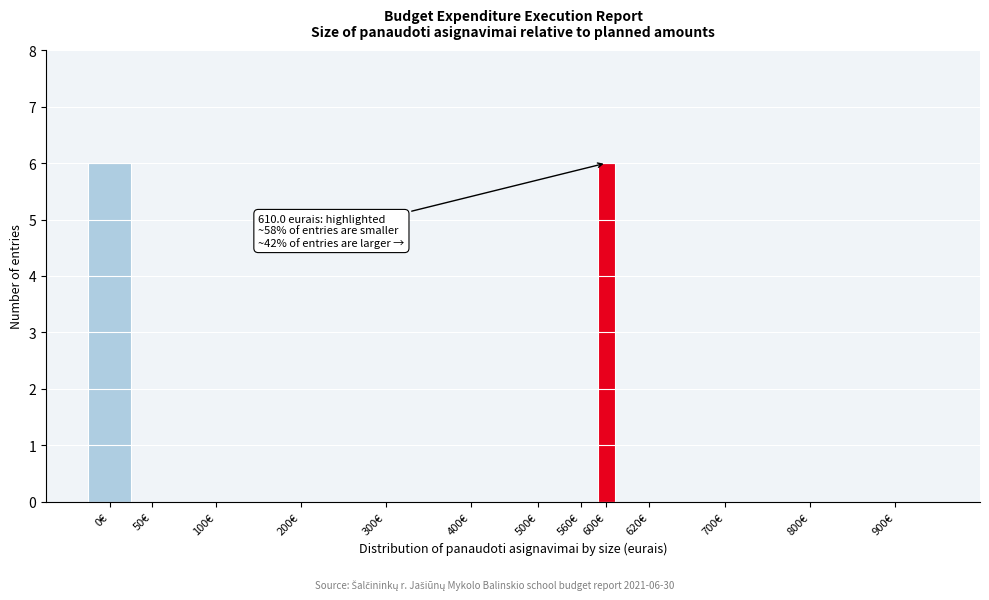

Reading left to right, transcribe all the data shown in this chart.

0€=6	50€=0	100€=0	200€=0	300€=0	400€=0	500€=0	560€=0	600€=6	620€=0	700€=0	800€=0	900€=0